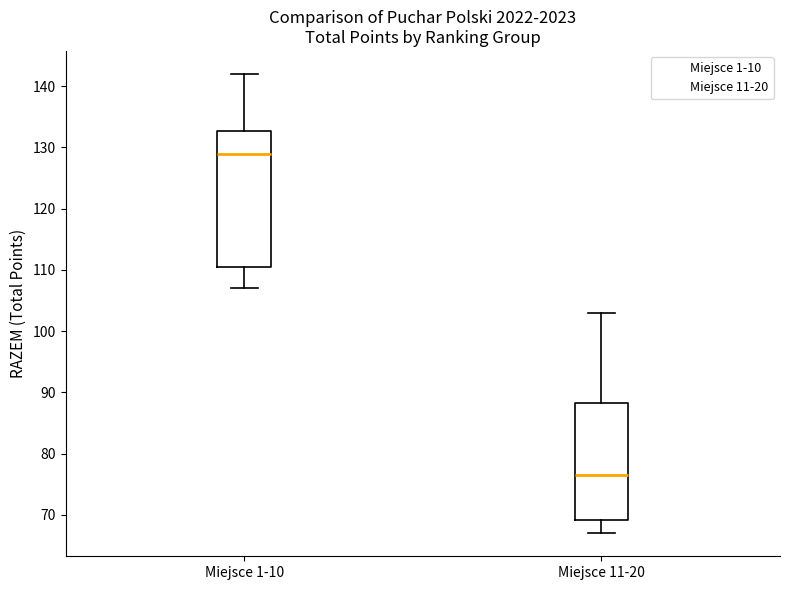

Reading left to right, transcribe this box plot: for each box, give where its median line is, the range the box spans, and where its two whiskers end, as read against the y-axis. The values are not printed on the chart, so give them approximately, as read against the axis.

Miejsce 1-10: median 129, box 111 to 133, whiskers 107 to 142
Miejsce 11-20: median 77, box 69 to 88, whiskers 67 to 103